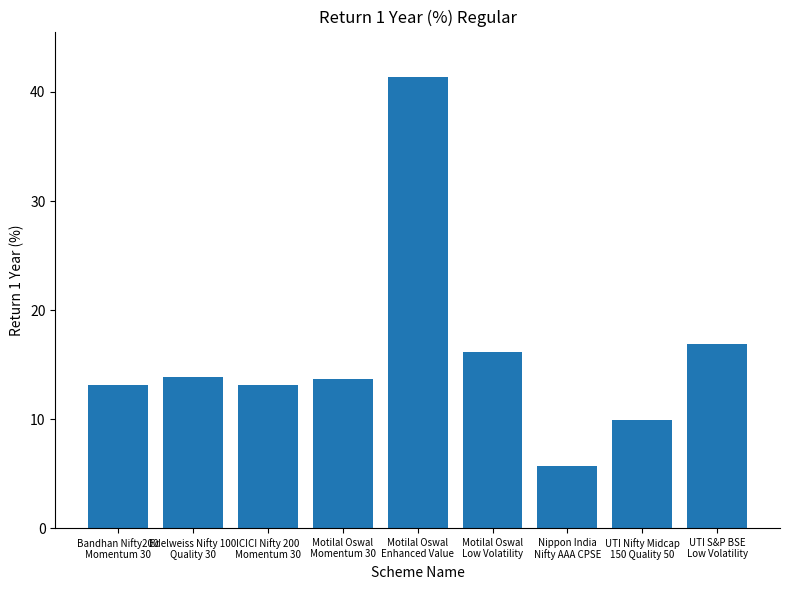

Which category has the lowest value across all series?

Nippon India
Nifty AAA CPSE